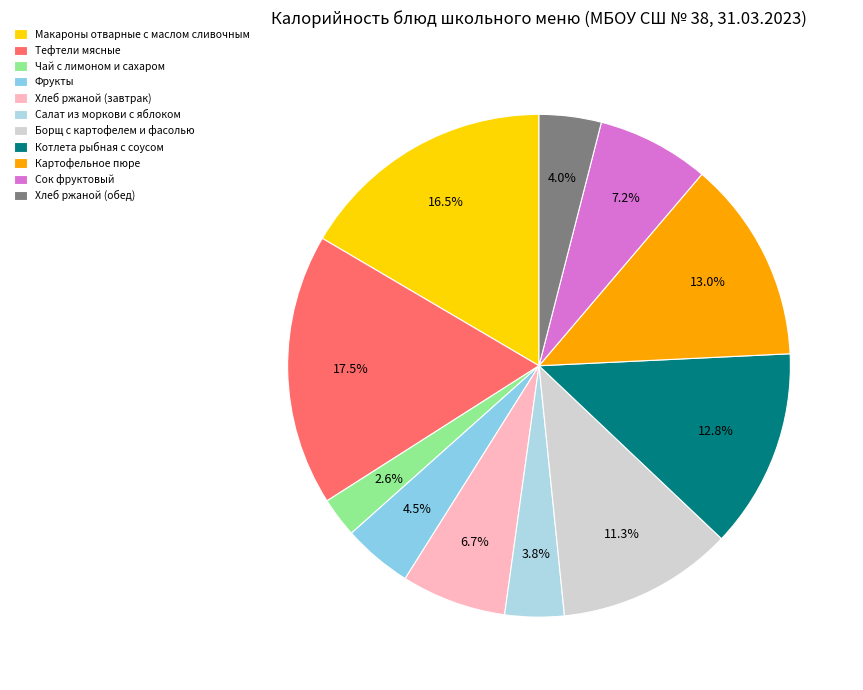

What percentage is the Картофельное пюре slice, to the nearest percent?

13%